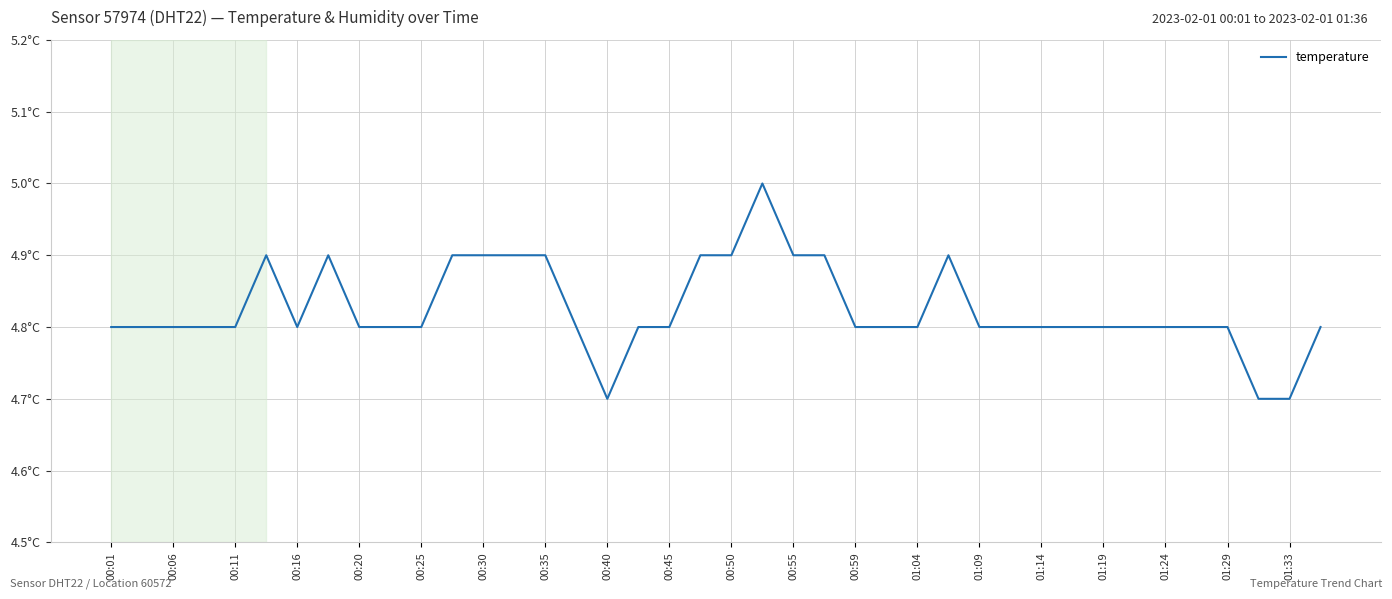

What is the average value?

4.8